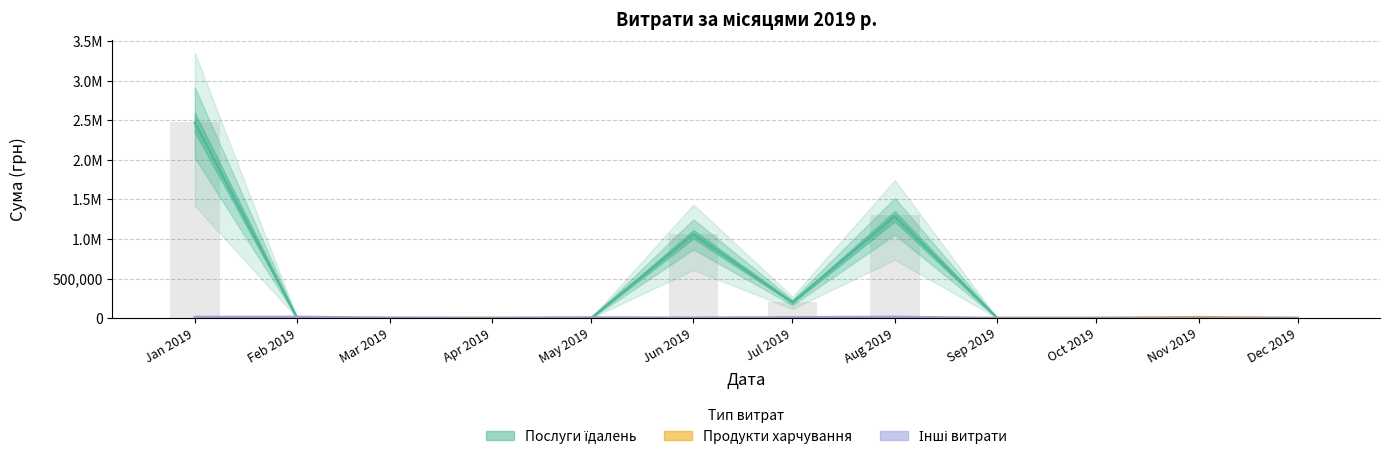

Rank the series at 4 from highest to lowest value.

Послуги їдалень, Продукти харчування, Інші витрати